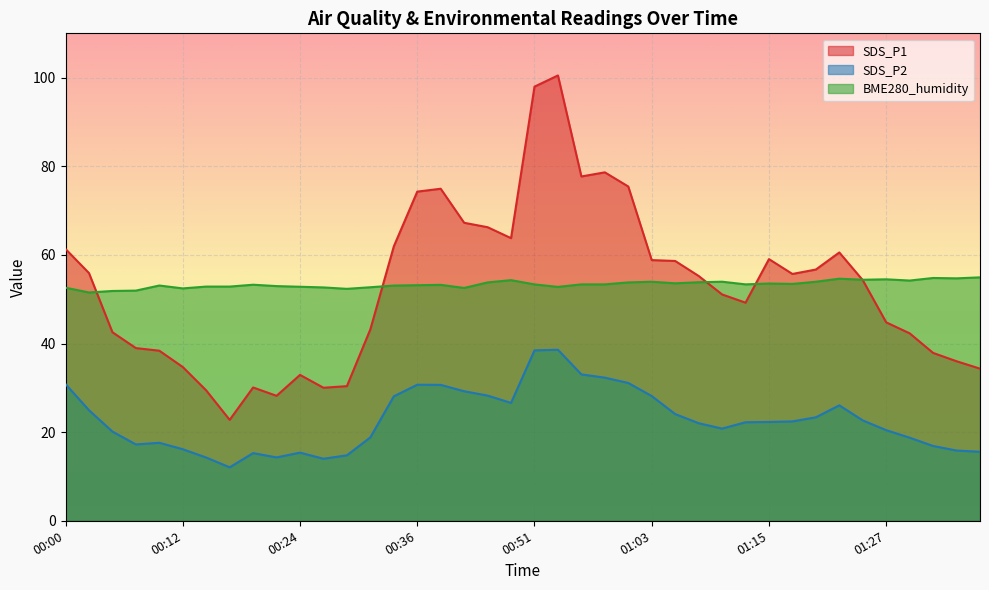

Between 01:25 and 00:24, which is larger?

01:25